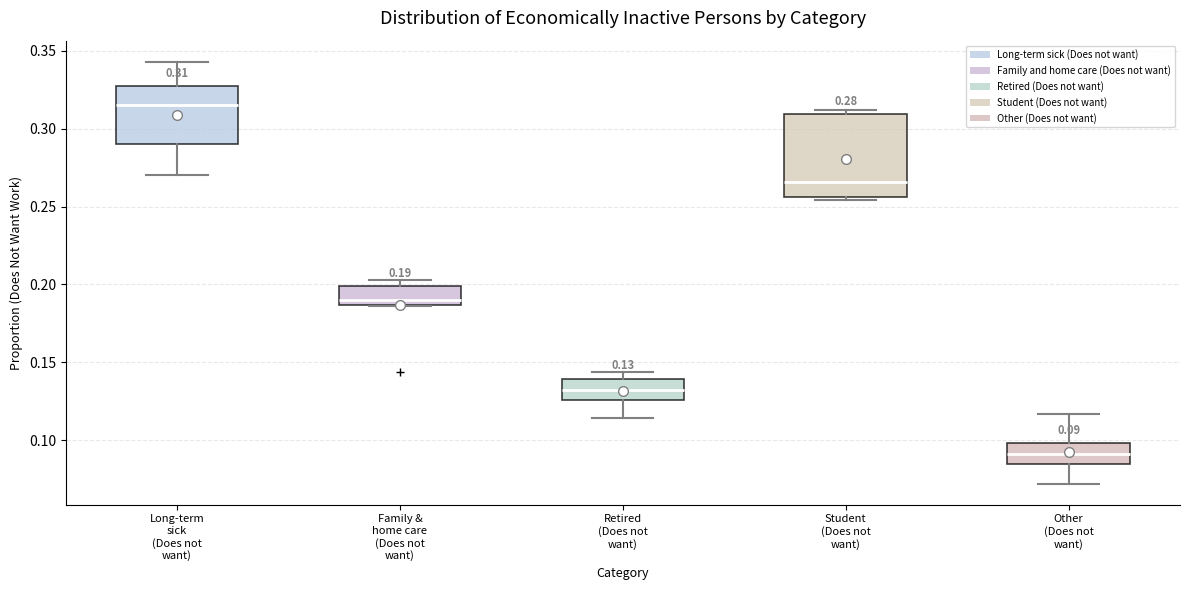

Which box's median line is the lowest?

Other (Does not want)